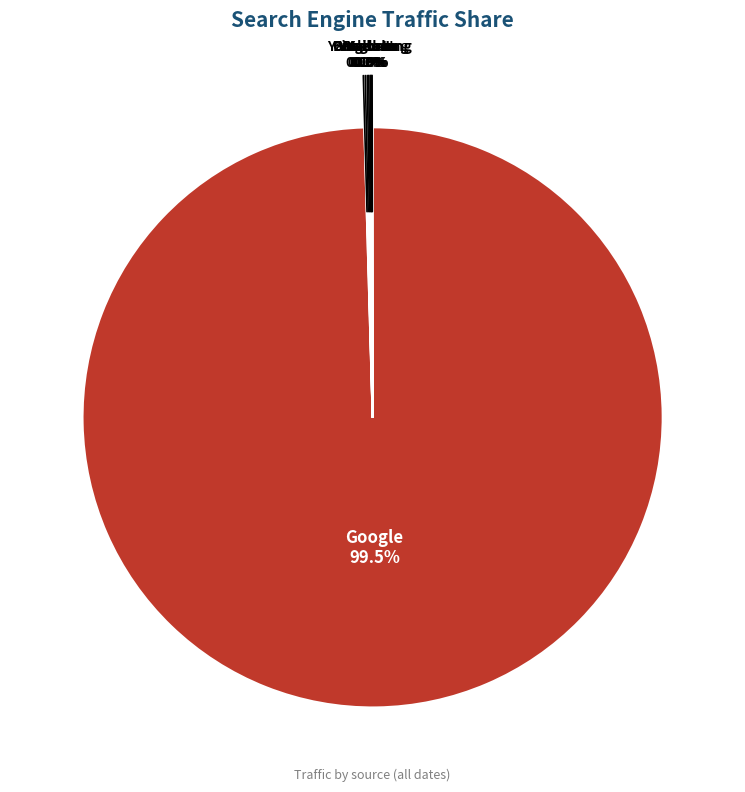

Which slice is the largest?

Google